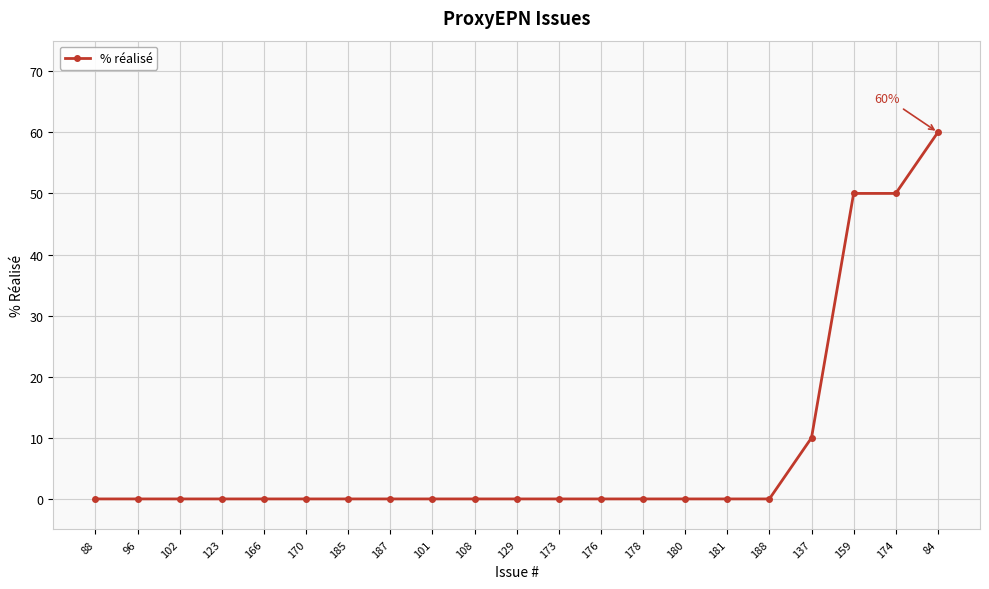

What is the average value?

8